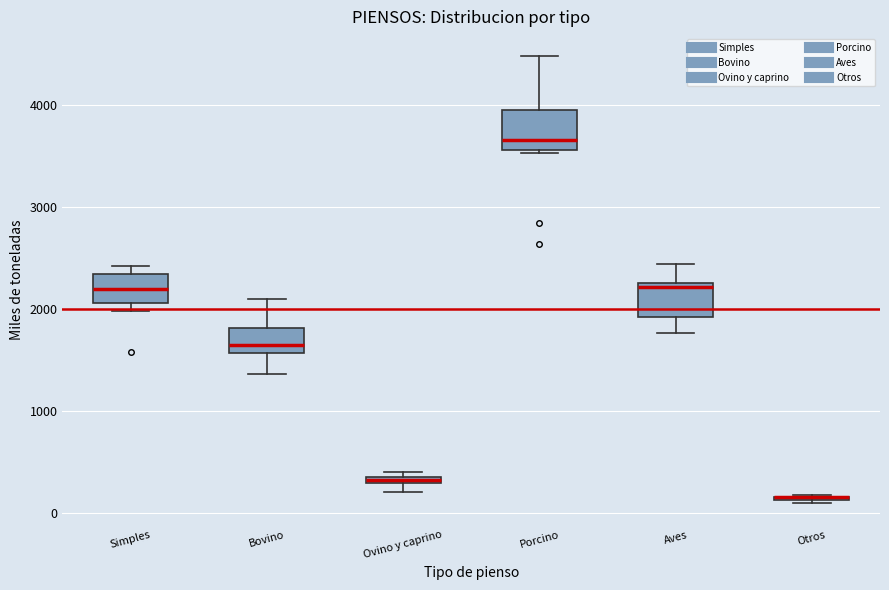

Where is the upper edge of the box for Simples on the y-axis? The values are not printed on the chart, so give them approximately, as read against the axis.

2300